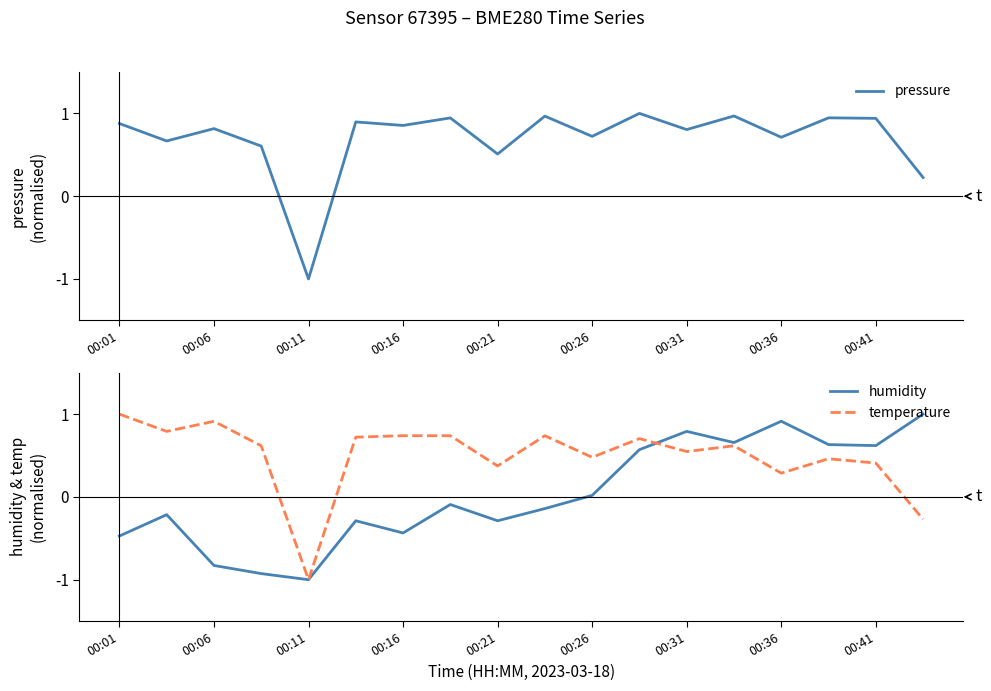

What position from the right is 9?

9